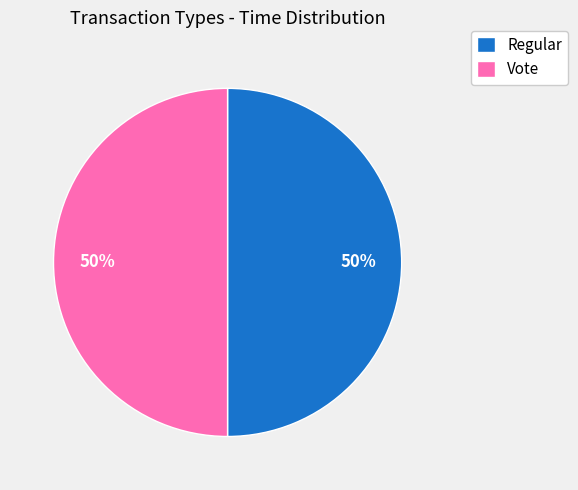

The Vote slice represents 50% of the pie. True or false?

True